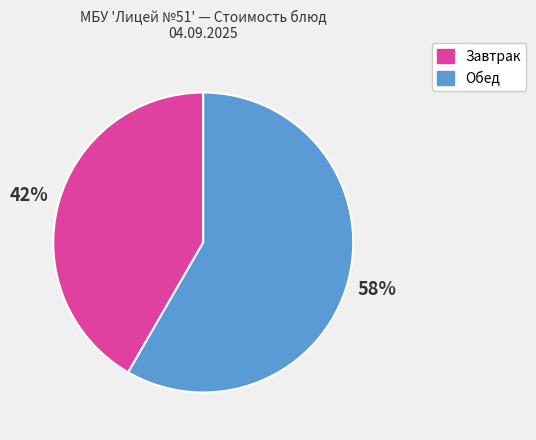

Count the number of slices in the pie.

2